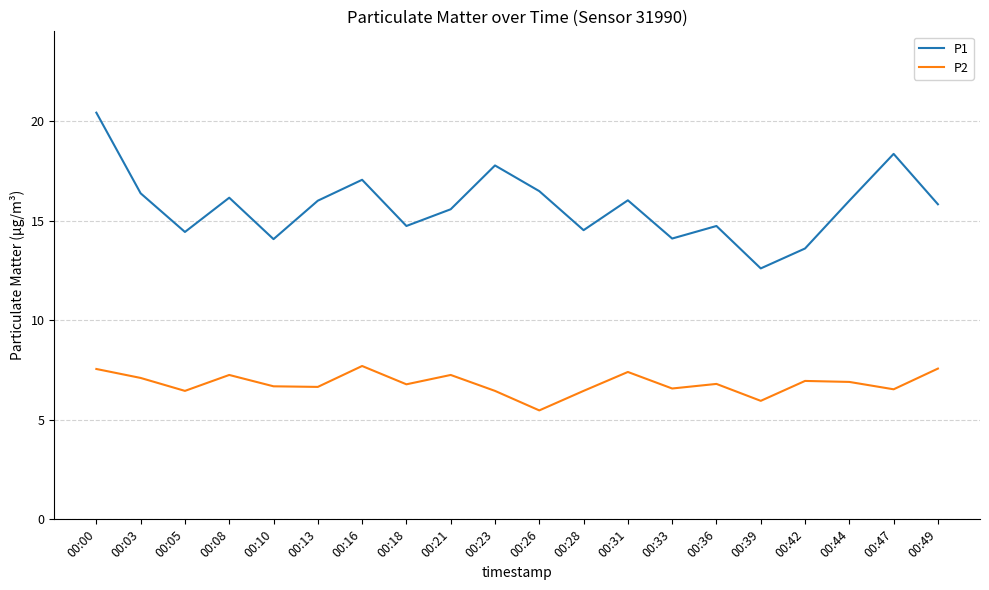

What is the sum of all P1 values?

314.8